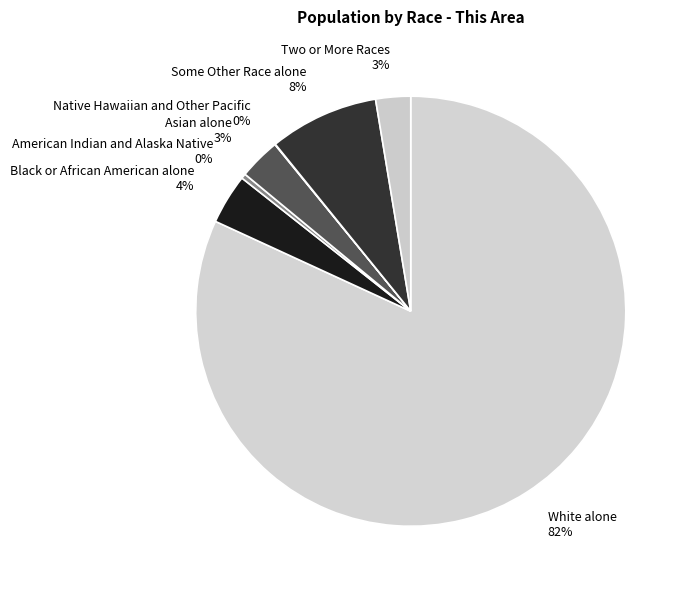

The Some Other Race alone slice represents 8% of the pie. True or false?

True